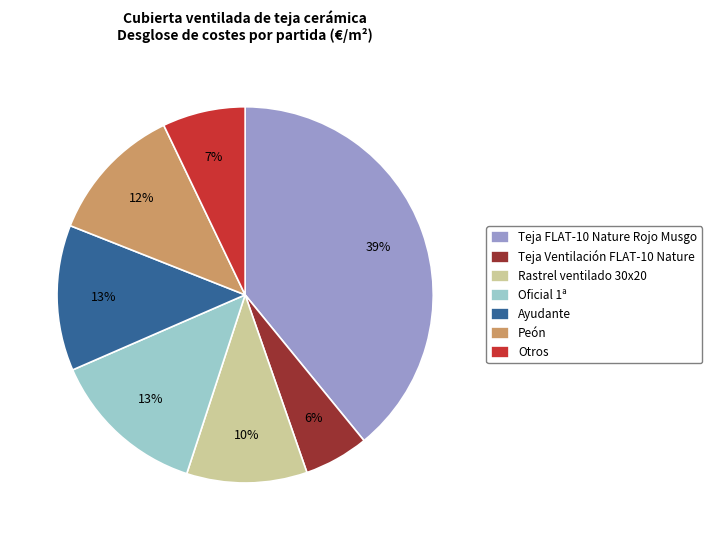

To the nearest percent, what percentage of the pie is Teja FLAT-10 Nature Rojo Musgo?

39%